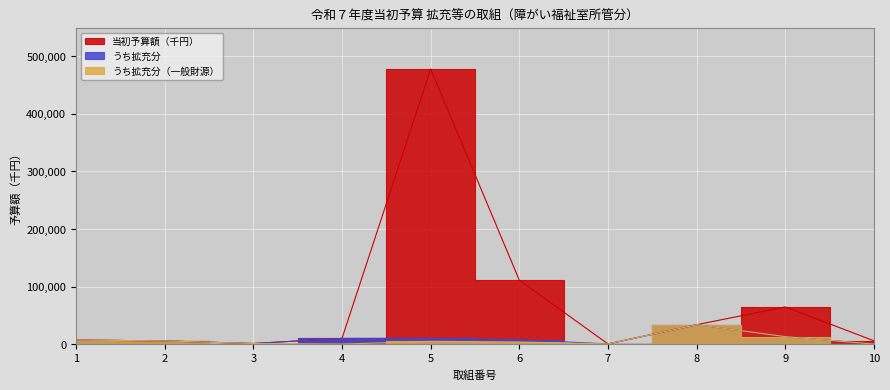

At which label does うち拡充分（一般財源） first exceed 4738?

1